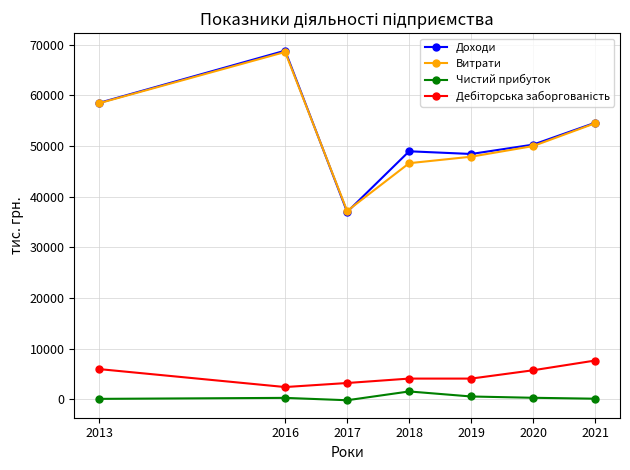

At how many categories does at least one series exceed 24495?

7